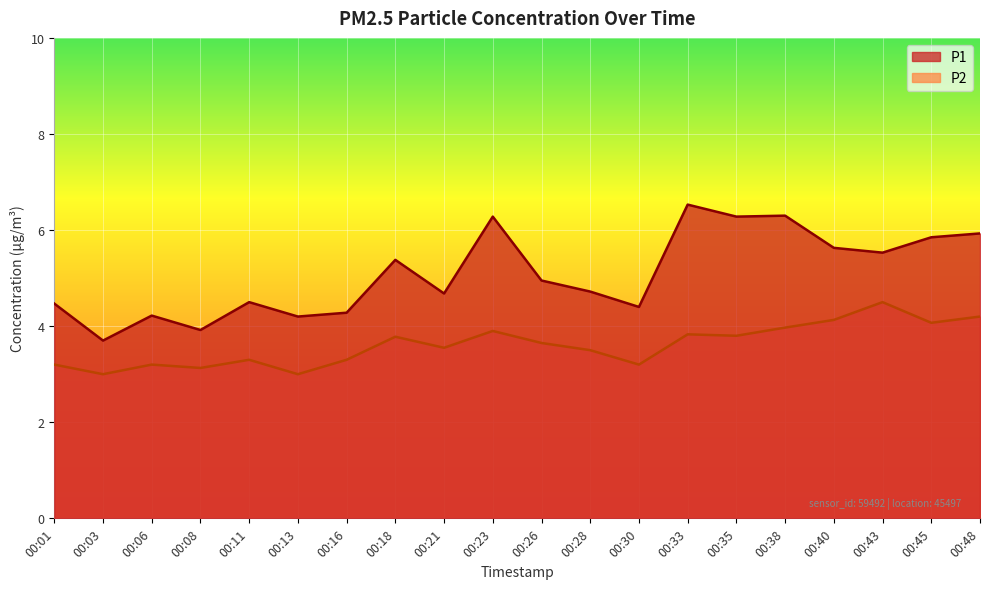

What is the difference between the maximum and minimum values in the P1 series?

2.8